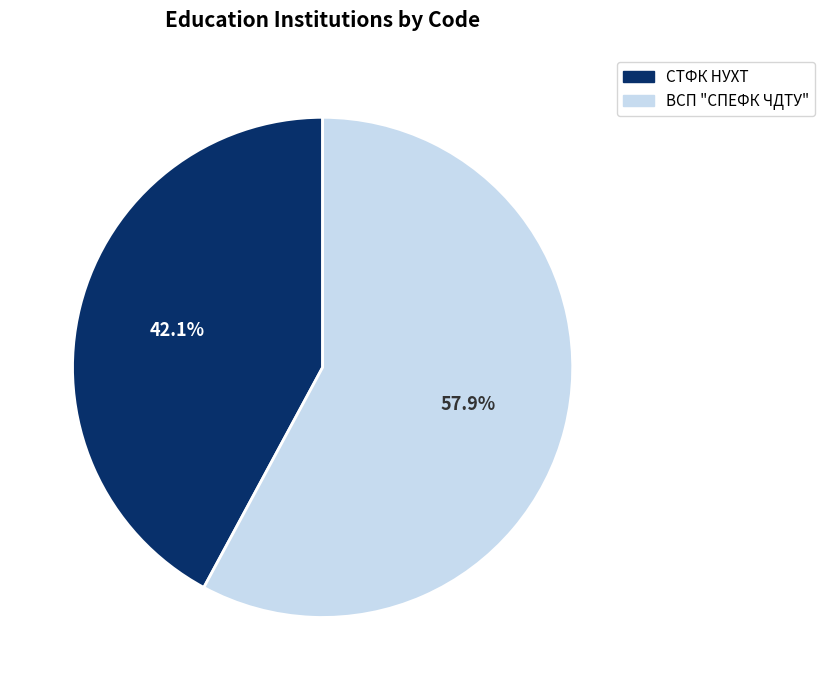

Is it true that ВСП "СПЕФК ЧДТУ" is 58% of the pie?

True